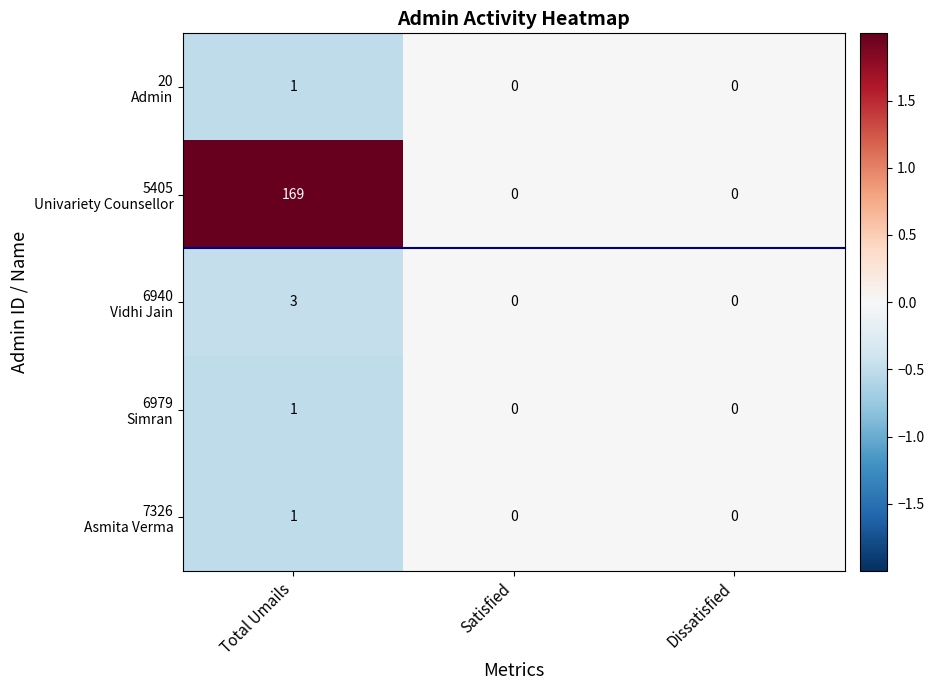

What is the maximum value shown in the chart?

169